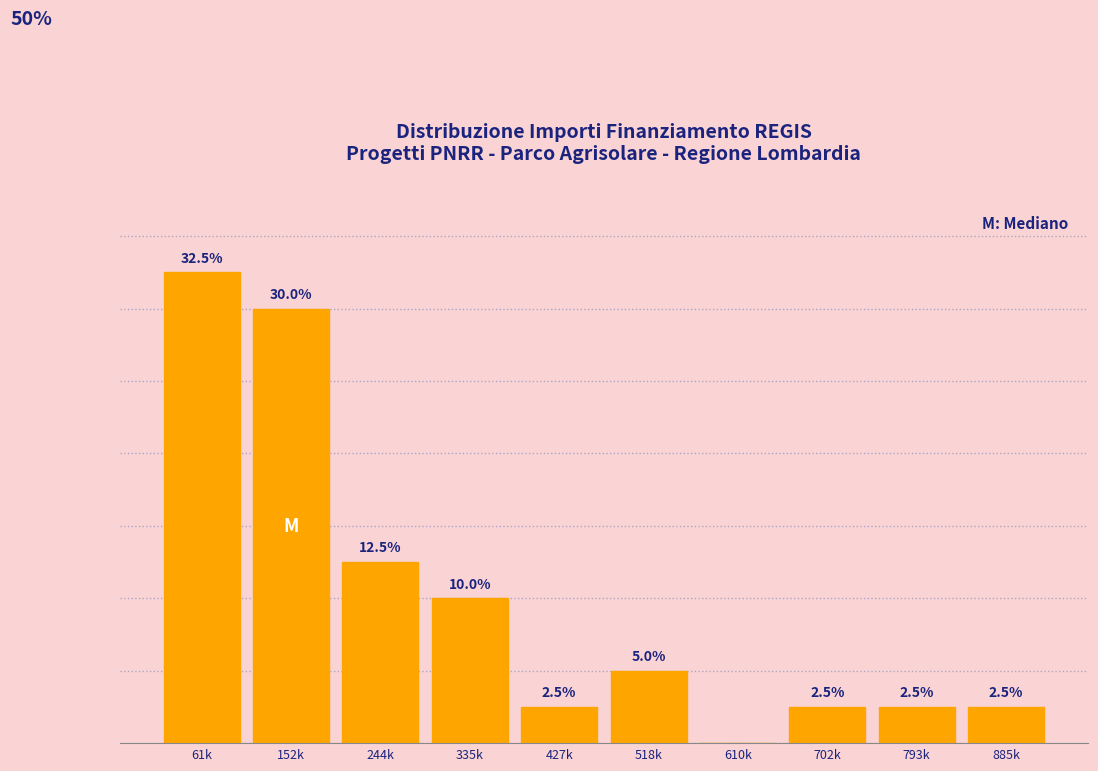

Where is the data nearest to the value 16?

244k